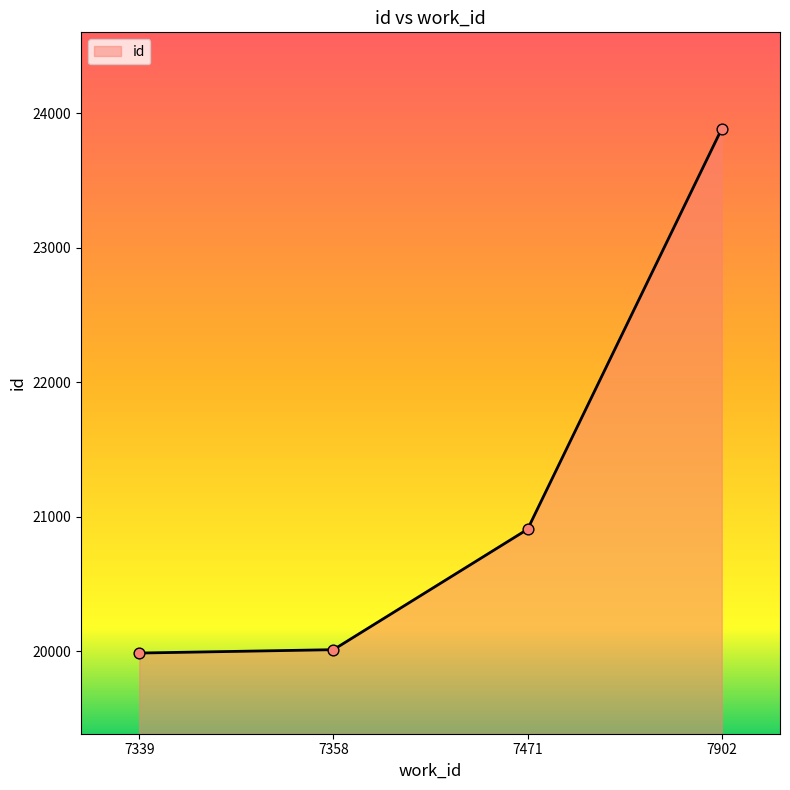

What is the ratio of the value at 7358 to the value at 7339?

1.0